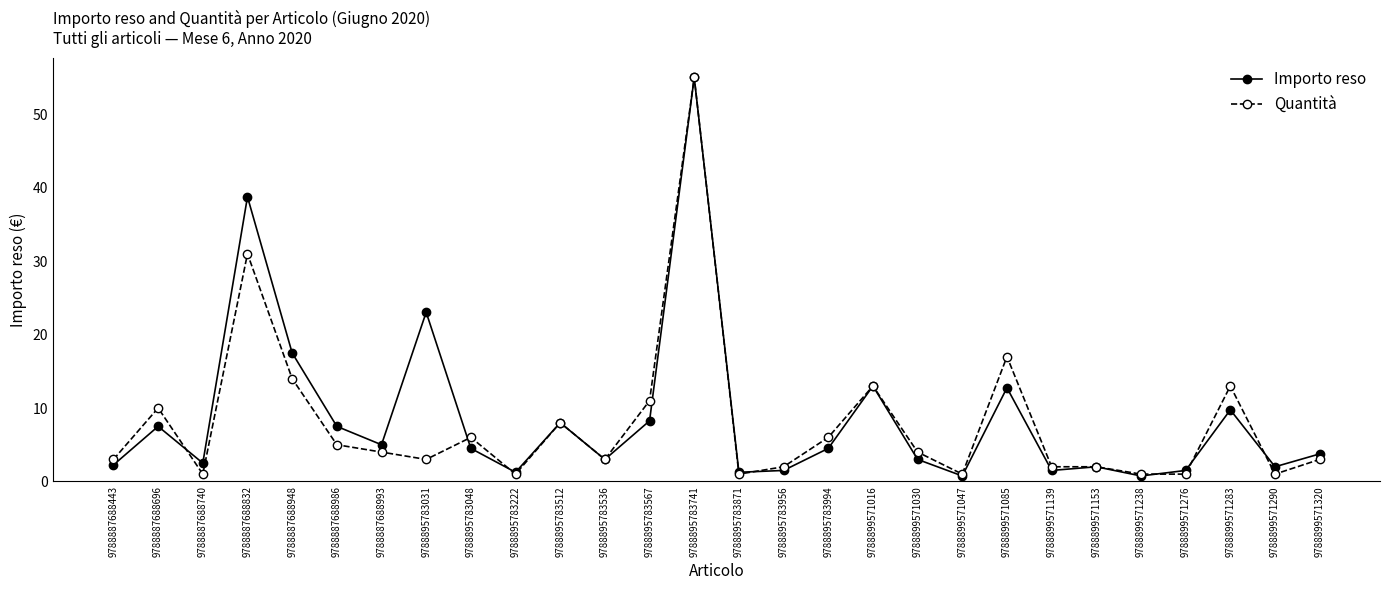

True or false: Importo reso has a value of 9.8 at 9788899571283.

True